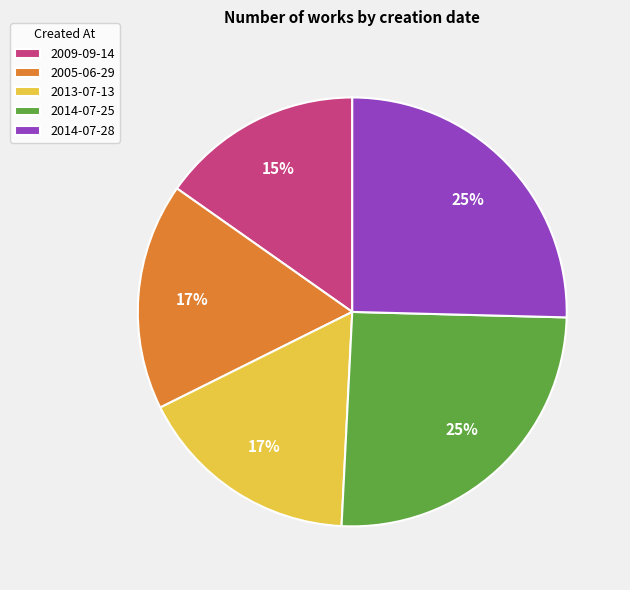

Is 2014-07-28 the majority of the pie?

No